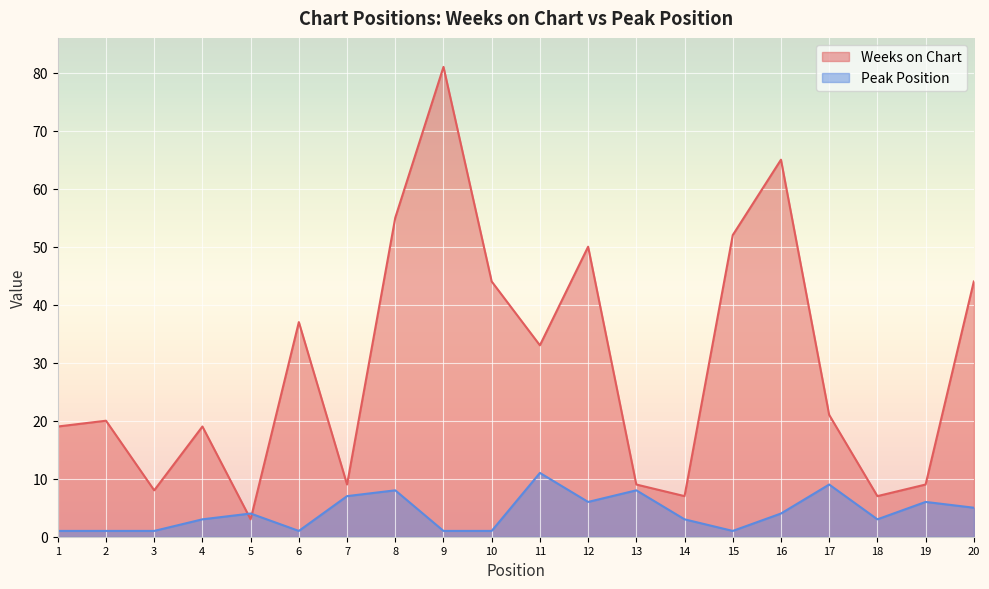

Reading left to right, what are all the values shown in this chart?

Weeks on Chart: 19	20	8	19	3	37	9	55	81	44	33	50	9	7	52	65	21	7	9	44
Peak Position: 1	1	1	3	4	1	7	8	1	1	11	6	8	3	1	4	9	3	6	5